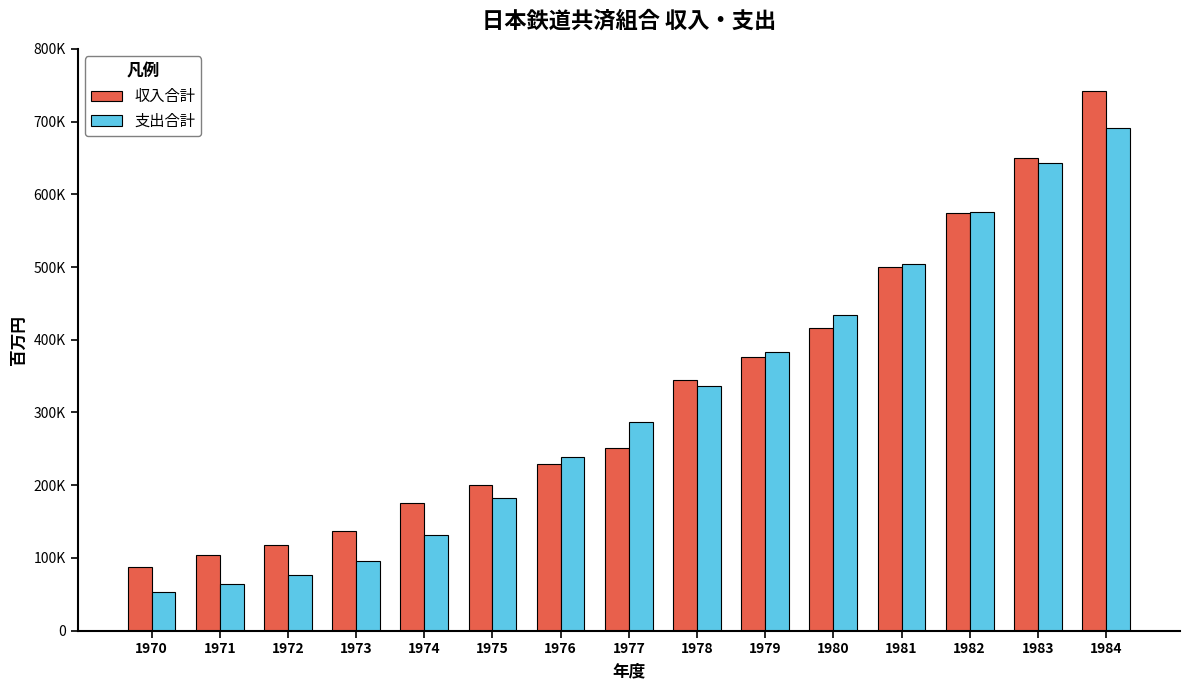

What are all the series names shown in the legend?

収入合計, 支出合計